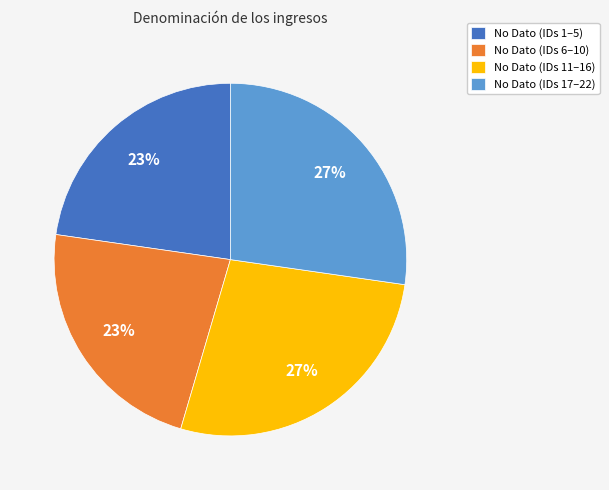

Is there a majority slice in this chart?

No